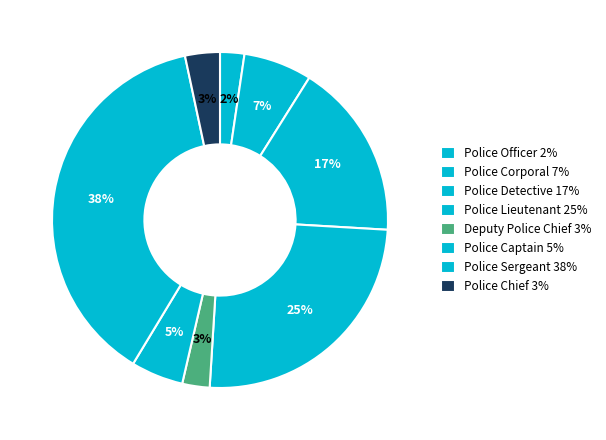

How many segments does this pie chart have?

8